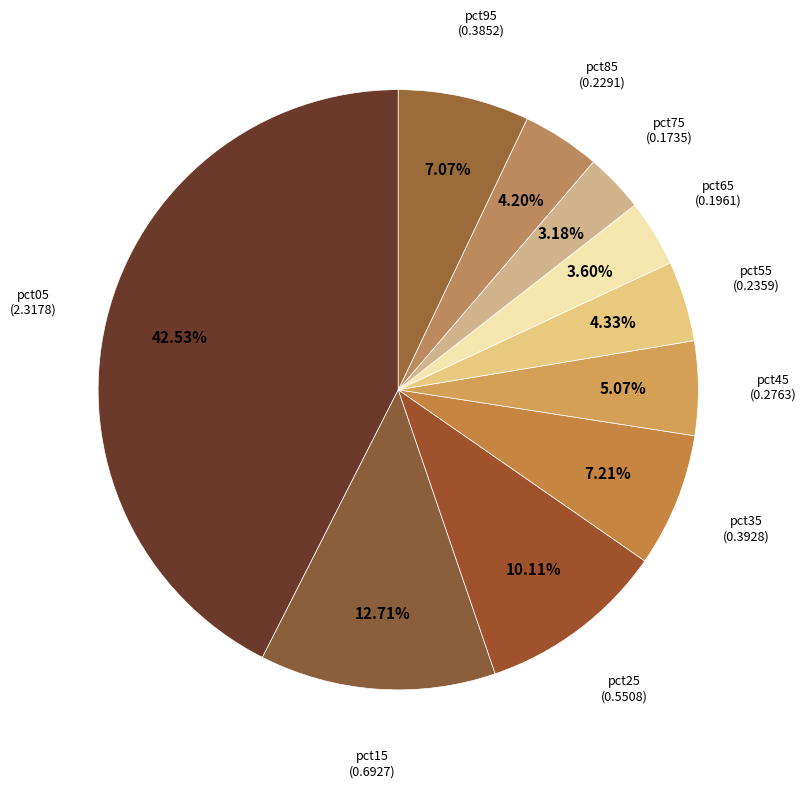

To the nearest percent, what is the difference between the pct65 and pct85 slice percentages?

1%